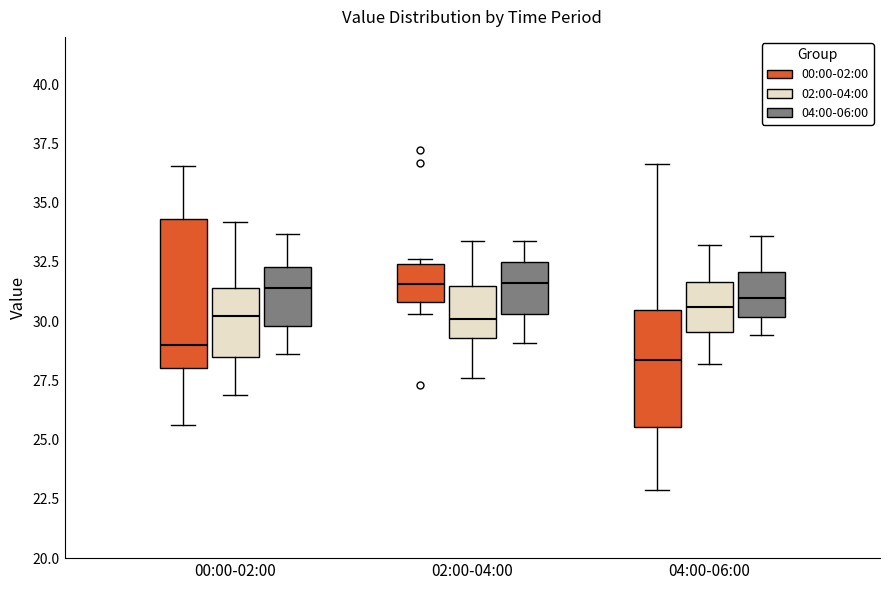

Reading left to right, transcribe this box plot: for each box, give where its median line is, the range the box spans, and where its two whiskers end, as read against the y-axis. The values are not printed on the chart, so give them approximately, as read against the axis.

00:00-02:00 (00:00-02:00): median 29.0, box 28.0 to 34.5, whiskers 25.5 to 36.5
00:00-02:00 (02:00-04:00): median 30.0, box 28.5 to 31.5, whiskers 27.0 to 34.0
00:00-02:00 (04:00-06:00): median 31.5, box 30.0 to 32.5, whiskers 28.5 to 33.5
02:00-04:00 (00:00-02:00): median 31.5, box 31.0 to 32.5, whiskers 30.5 to 32.5 (just above the box's upper edge)
02:00-04:00 (02:00-04:00): median 30.0, box 29.5 to 31.5, whiskers 27.5 to 33.5
02:00-04:00 (04:00-06:00): median 31.5, box 30.5 to 32.5, whiskers 29.0 to 33.5
04:00-06:00 (00:00-02:00): median 28.5, box 25.5 to 30.5, whiskers 23.0 to 36.5
04:00-06:00 (02:00-04:00): median 30.5, box 29.5 to 31.5, whiskers 28.0 to 33.0
04:00-06:00 (04:00-06:00): median 31.0, box 30.0 to 32.0, whiskers 29.5 to 33.5